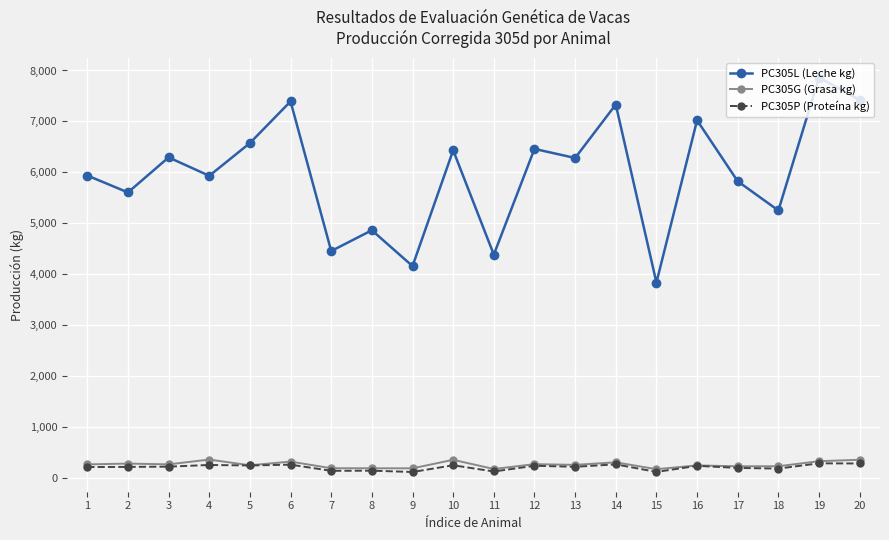

What is the value of the PC305L (Leche kg) point at the 17th from the left?

5826